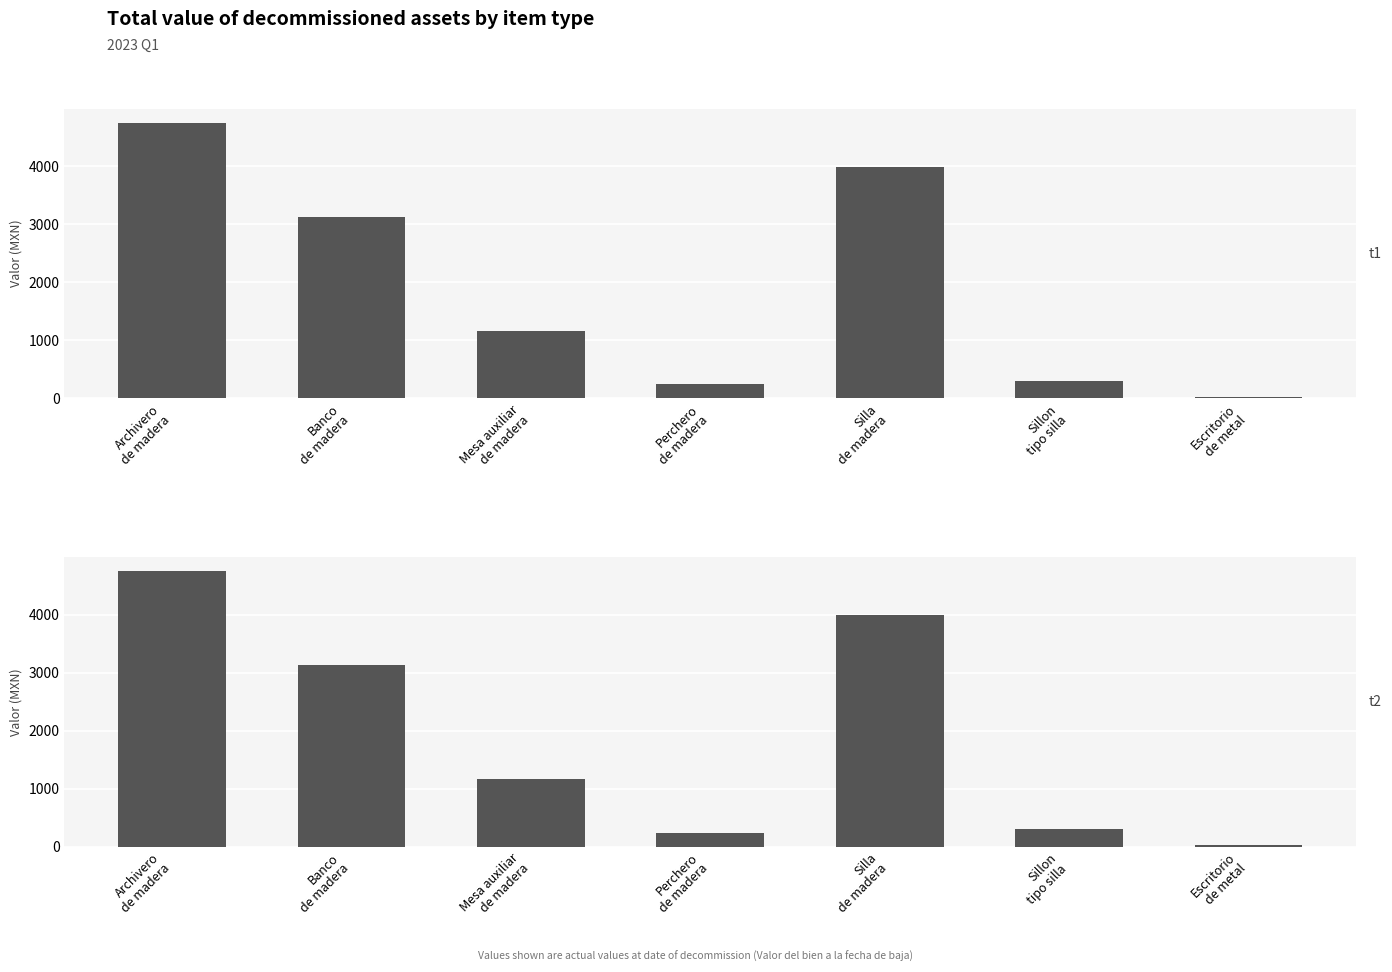

How many series are shown in this chart?

1